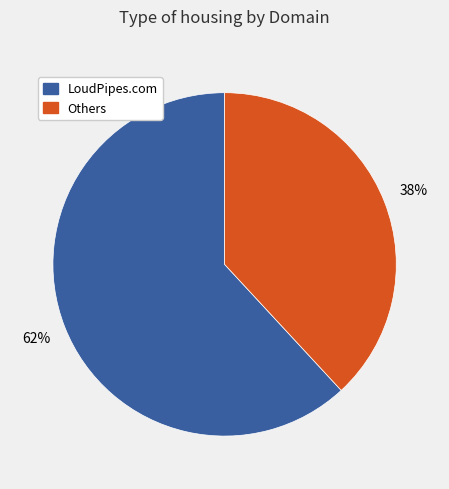

To the nearest percent, what is the average slice percentage?

50%